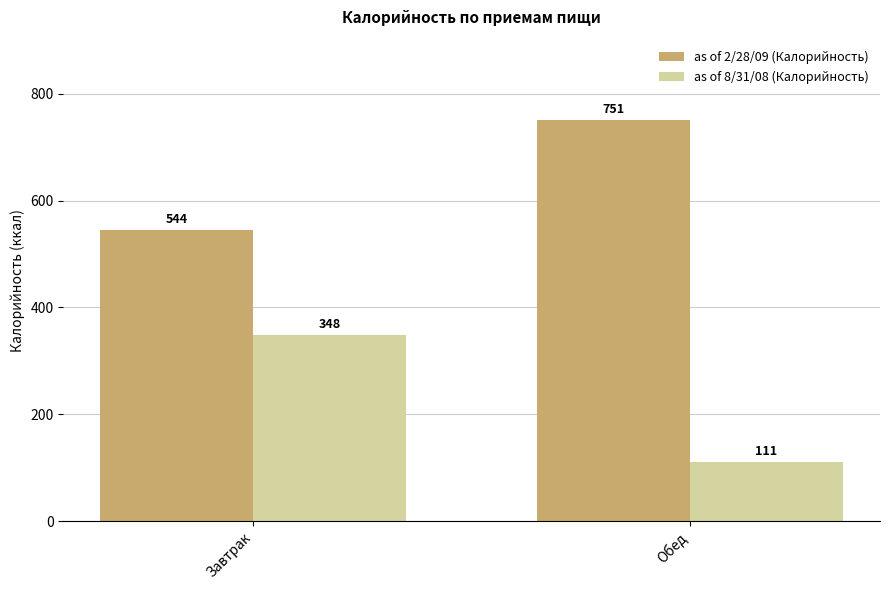

List the series in order of their overall mean, highest first.

as of 2/28/09 (Калорийность), as of 8/31/08 (Калорийность)